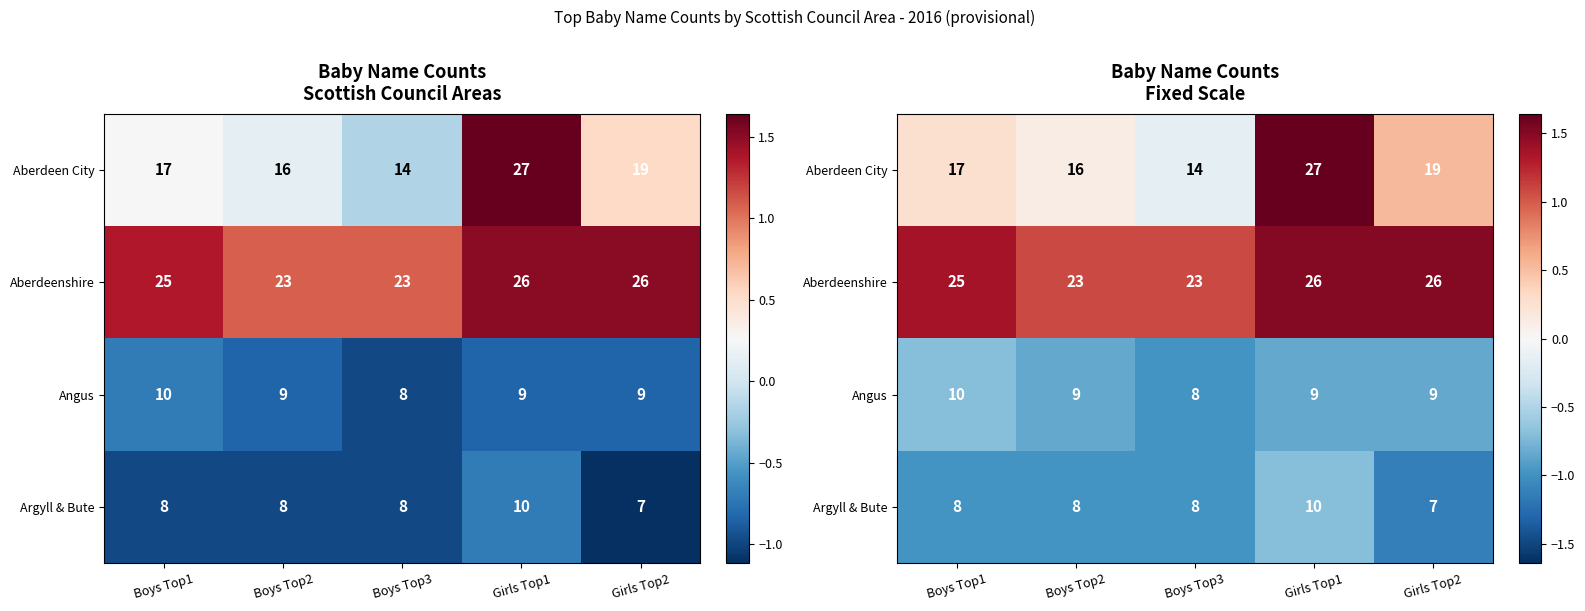

Between Boys Top1 and Girls Top1, which series saw the biggest shift?

Aberdeen City